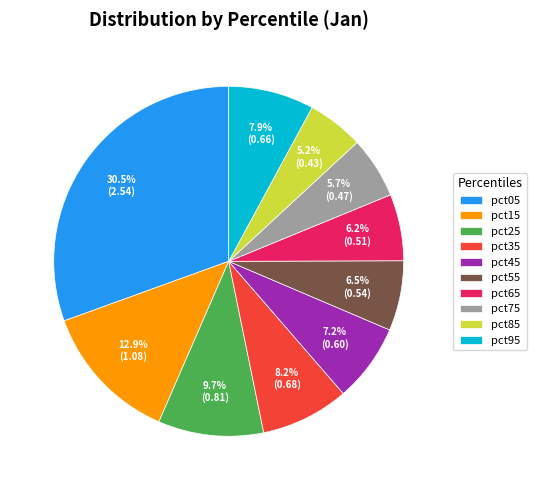

What percentage is NOT represented by pct45?

92.8%